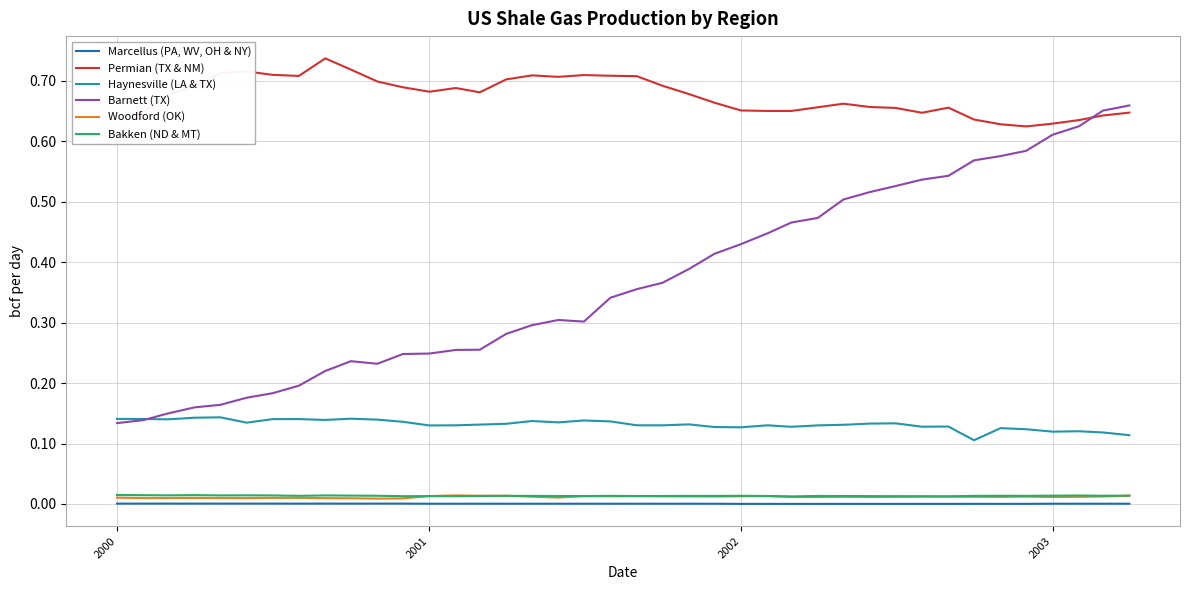

List the series in order of their peak value, lowest first.

Marcellus (PA, WV, OH & NY), Woodford (OK), Bakken (ND & MT), Haynesville (LA & TX), Barnett (TX), Permian (TX & NM)